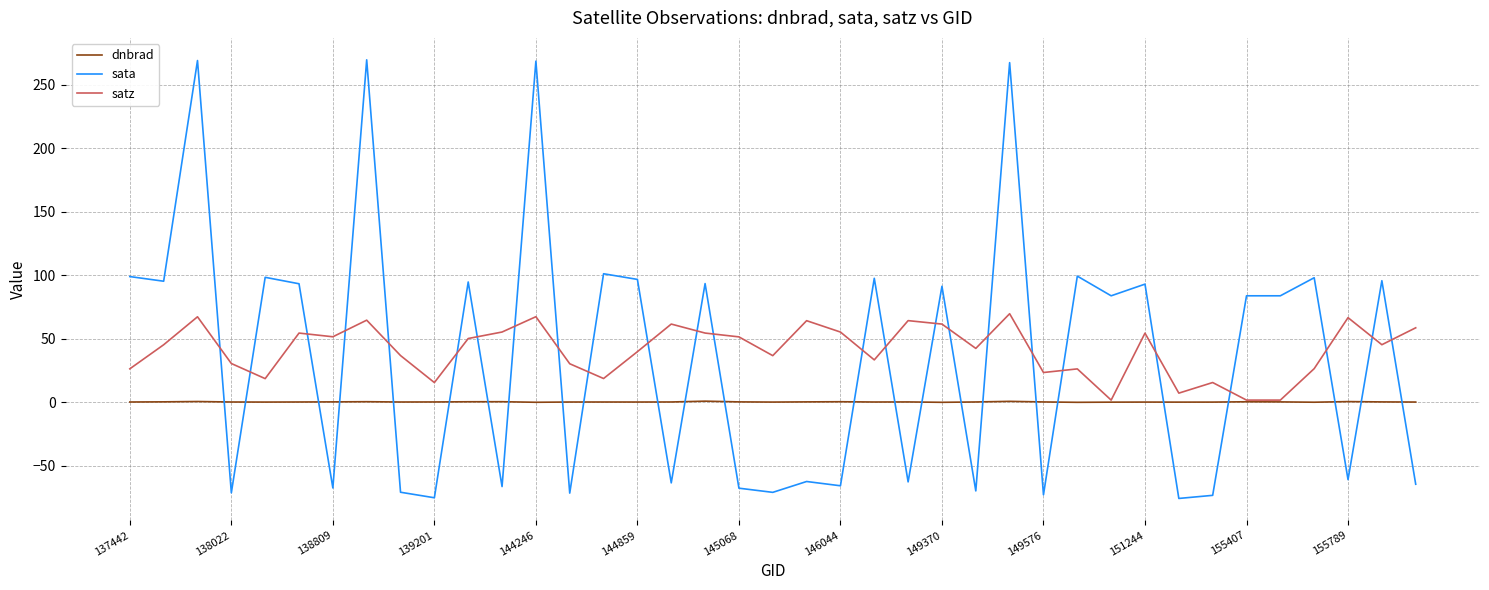

How many intersections are there between dnbrad and sata?

25